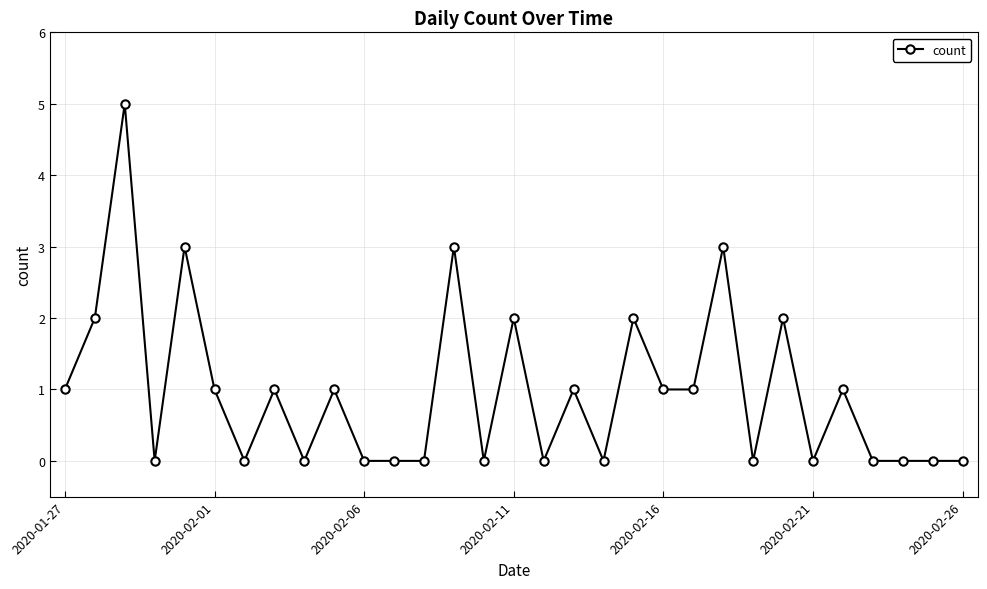

True or false: there are more than 2 points higher than both neighbors.

True